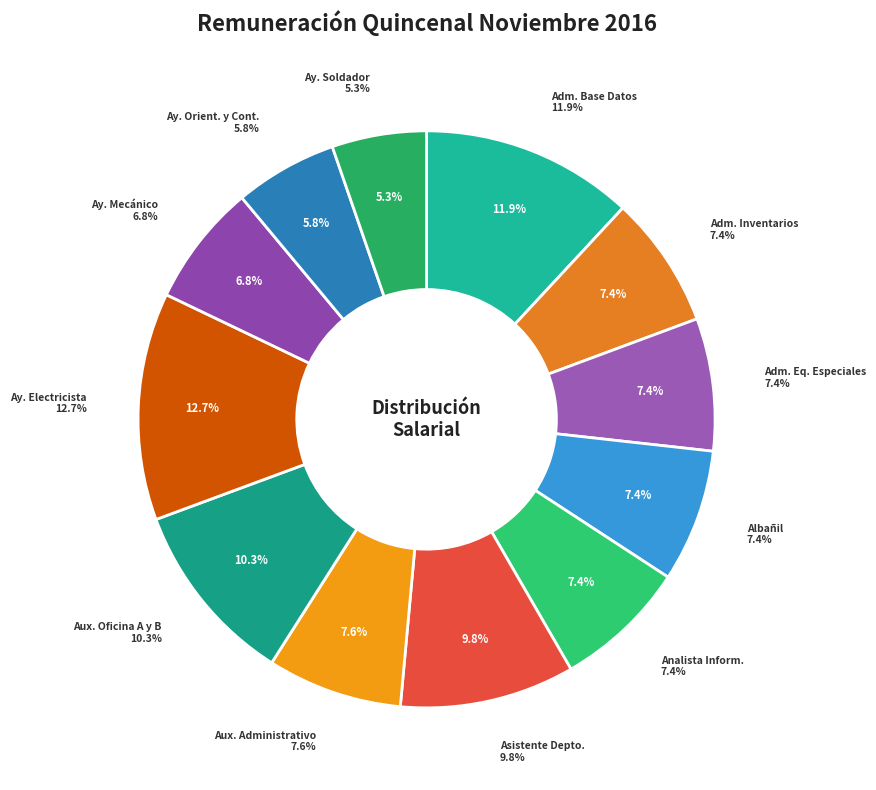

Count the number of slices in the pie.

12